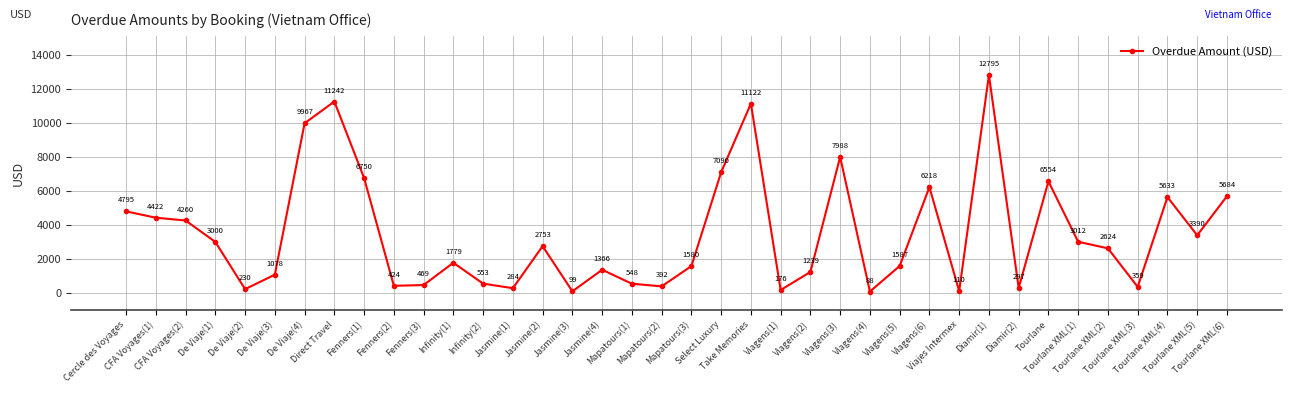

How many distinct data groups are displayed?

1